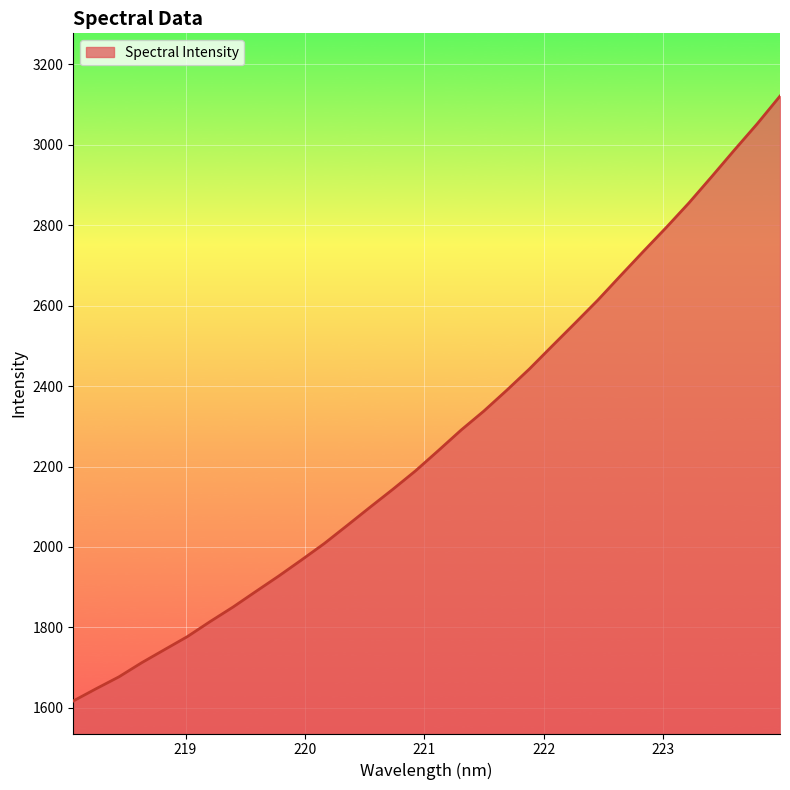

What is the maximum value shown in the chart?

3121.2